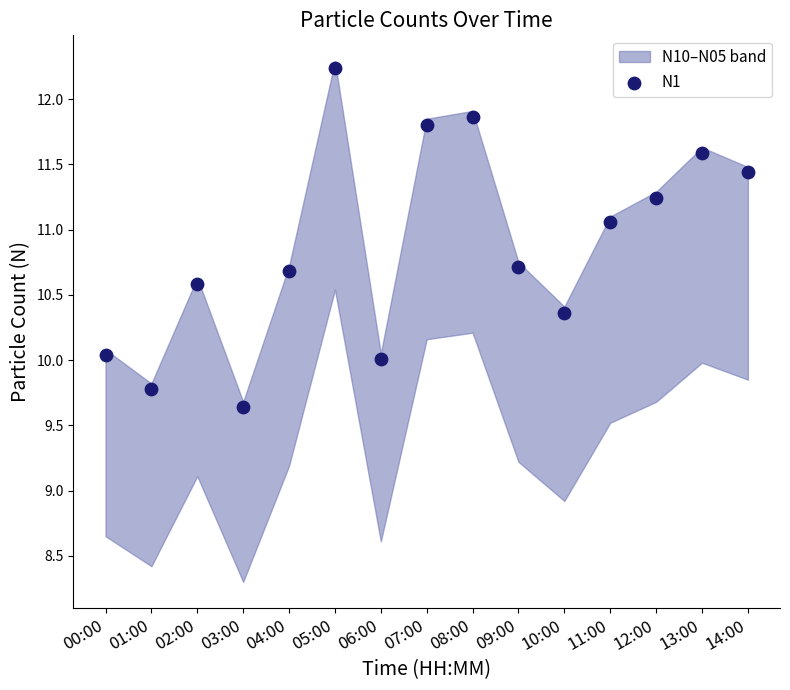

What is the range of Y values (max minus min)?

2.6